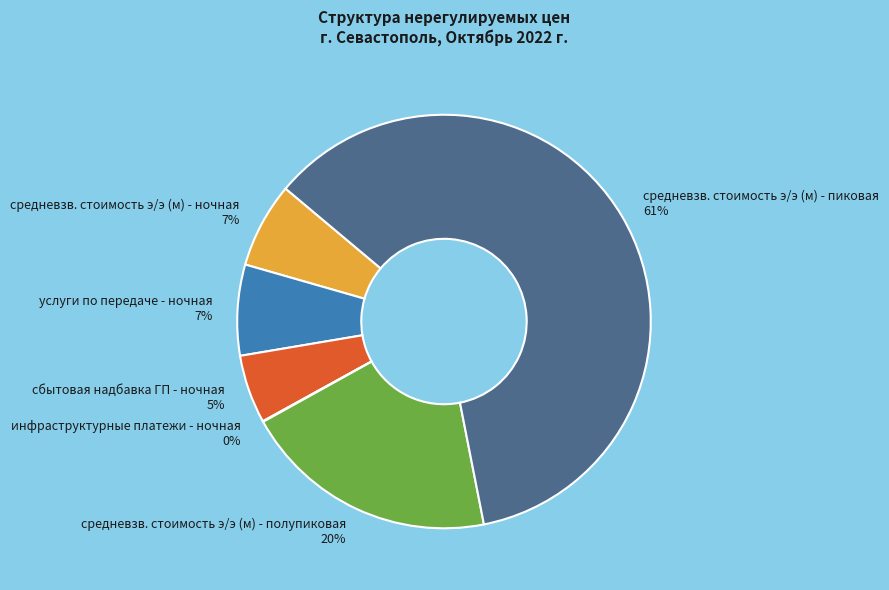

True or false: услуги по передаче - ночная accounts for 7% of the total.

True